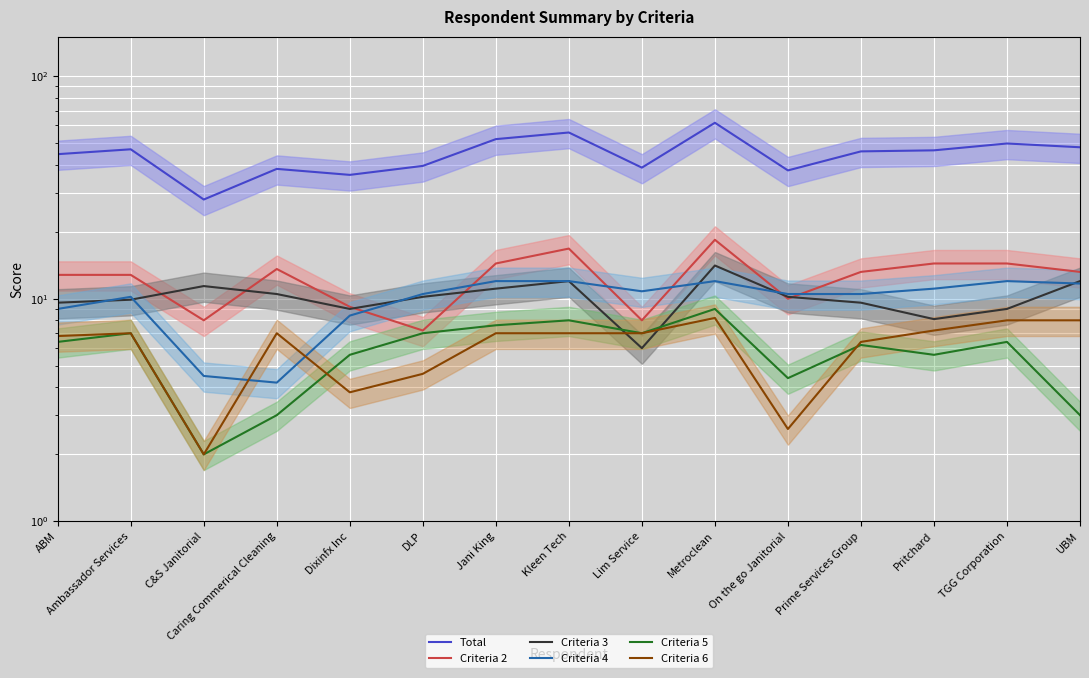

How many values in the Total series are below 45?

7